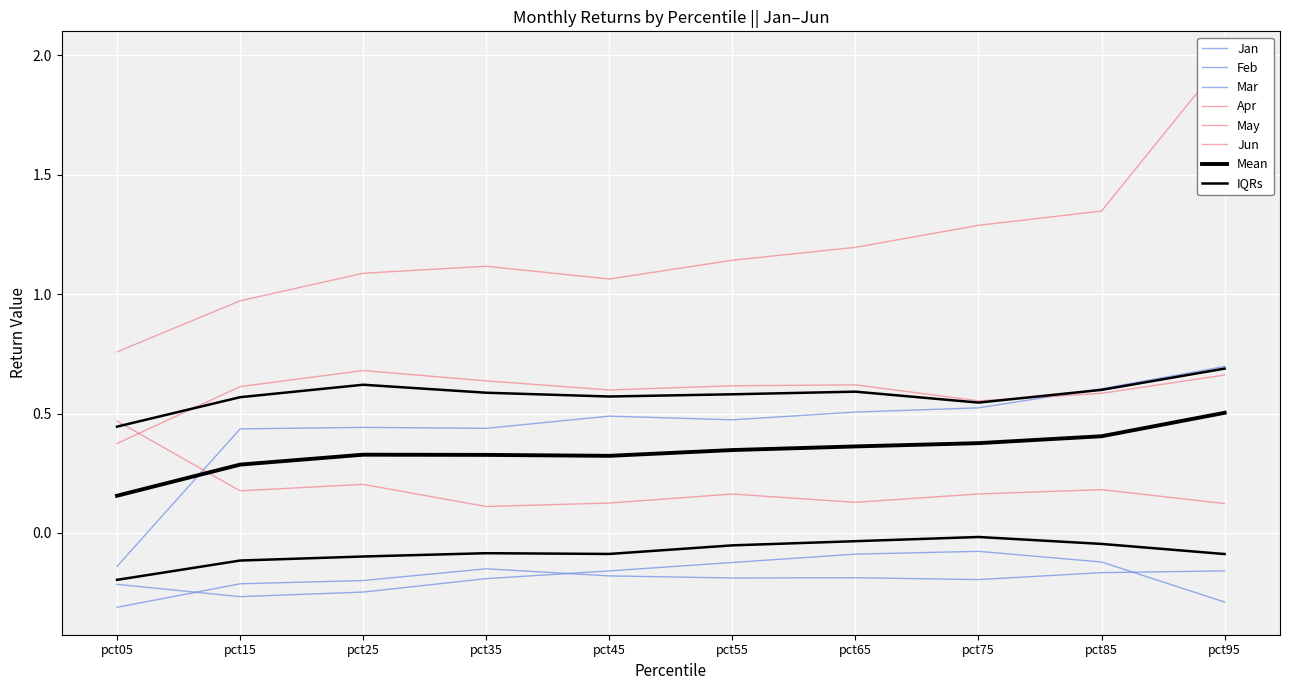

In Jan, how many points are lower than both neighbors (excluding endpoints)?

2